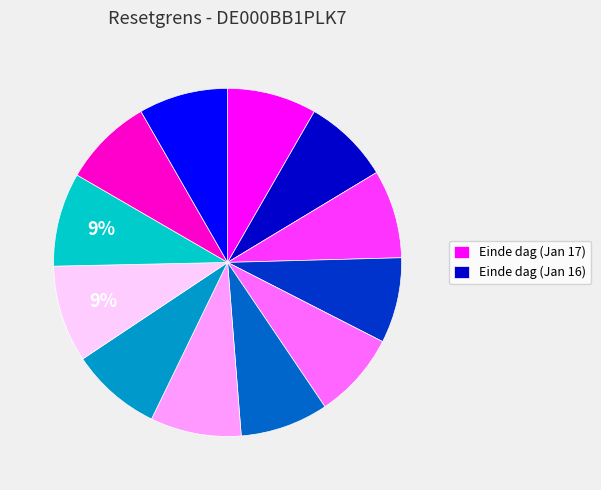

To the nearest percent, what is the difference between the largest and smallest slice percentages?

1%